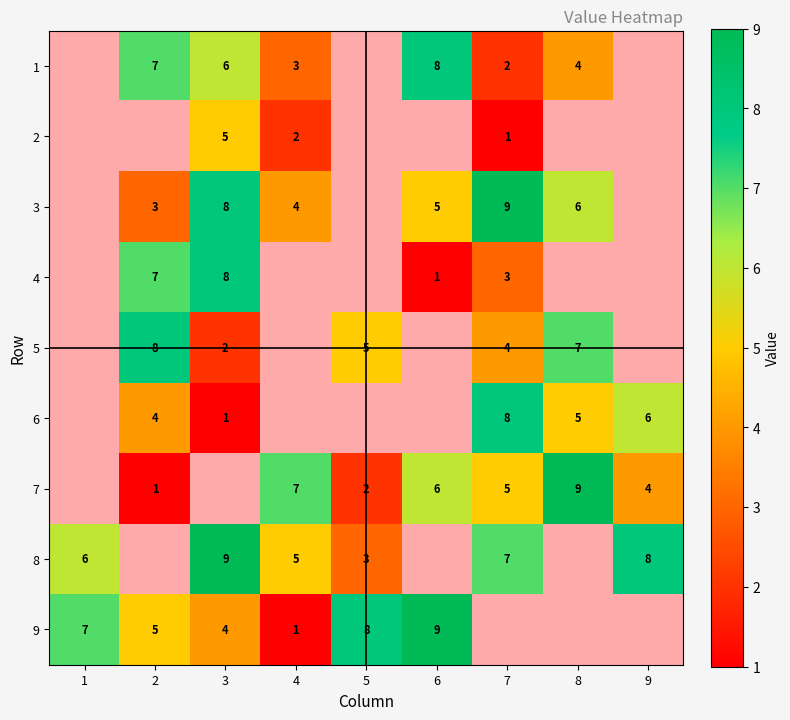

What is the sum of the 5 values at 3 and 5?

7